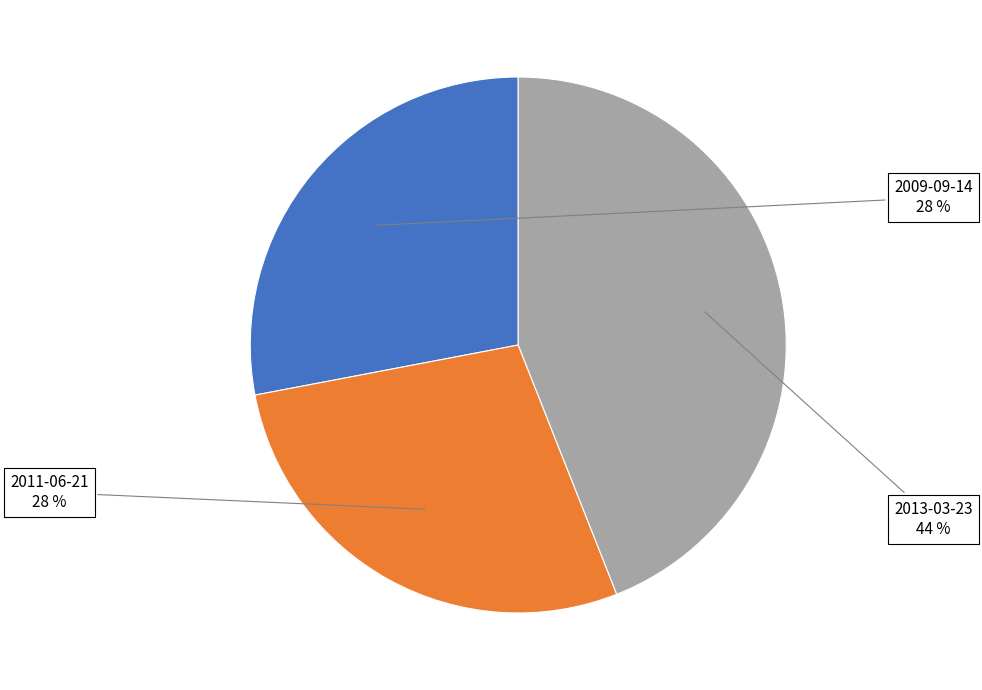

Is it true that 2011-06-21 is 17% of the pie?

False